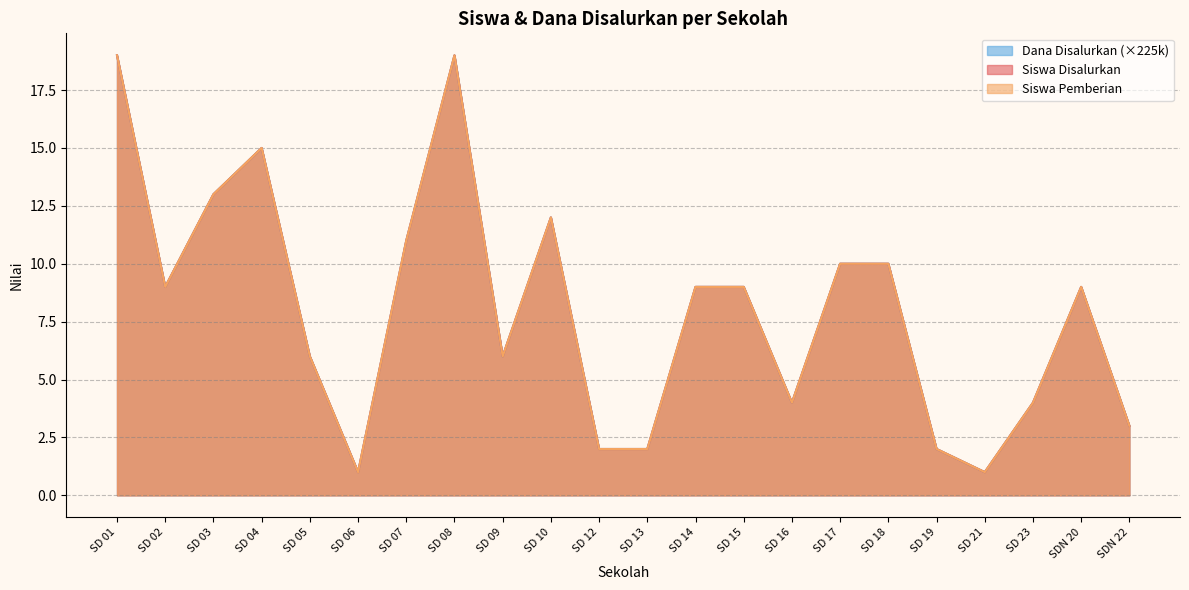

At which category does the chart reach its peak across all series?

SD 01